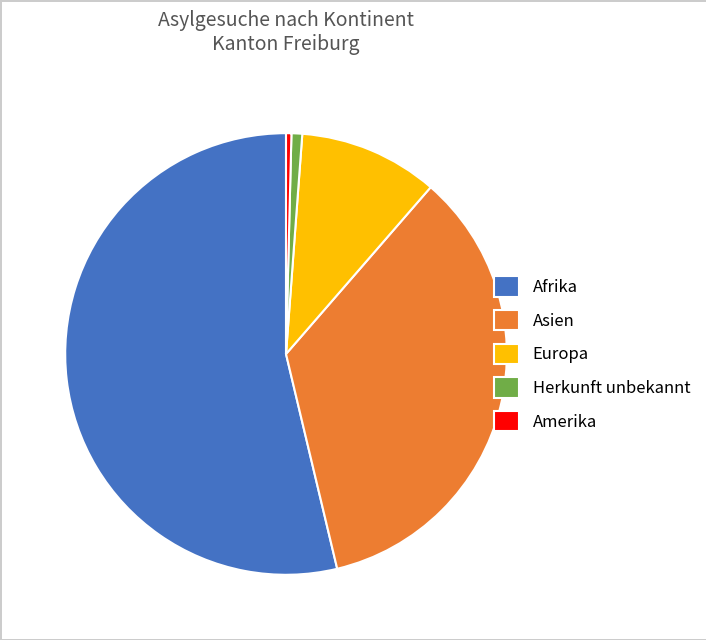

The Asien slice represents 28% of the pie. True or false?

False